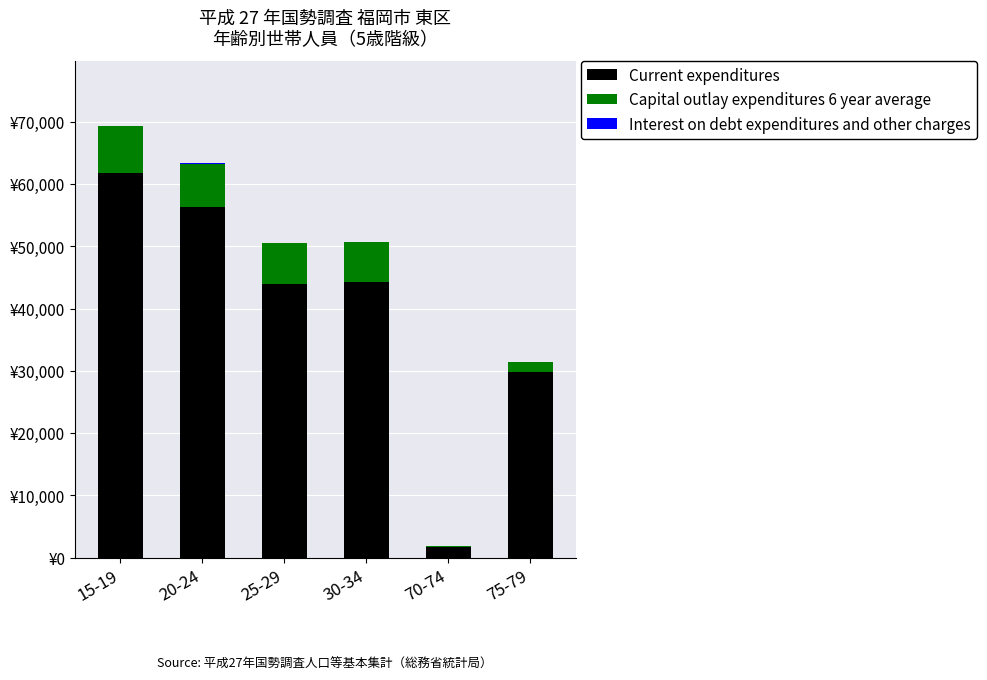

Are the bars horizontal?

No